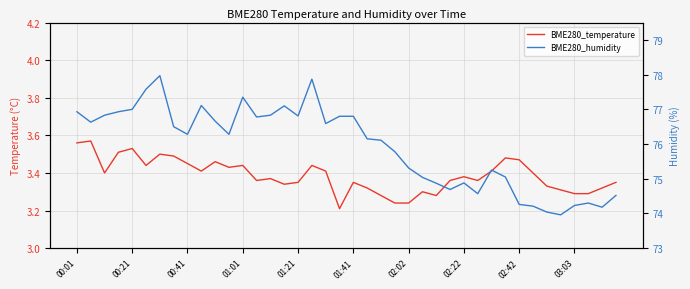

What is the difference between the second highest and second lowest values in the BME280_humidity series?

3.8